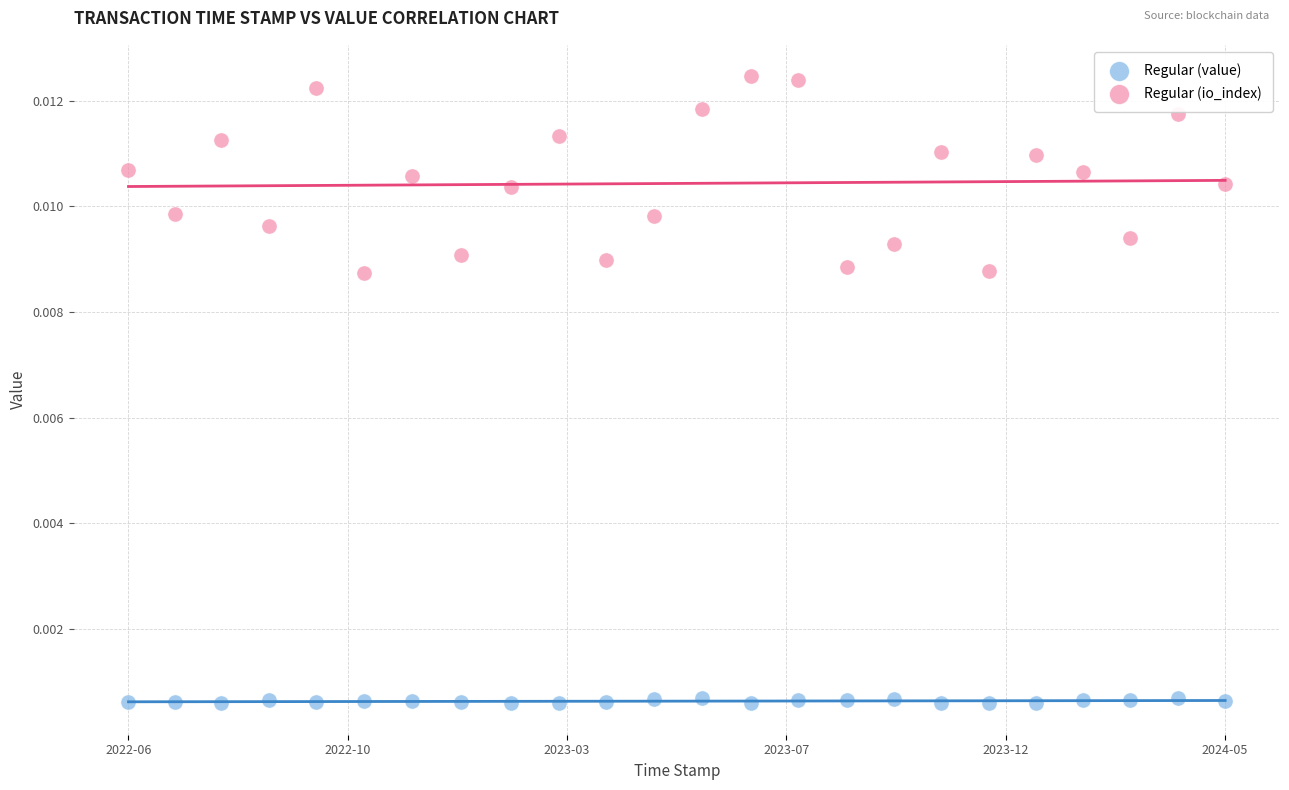

What are all the series names shown in the legend?

Regular (value), Regular (io_index)